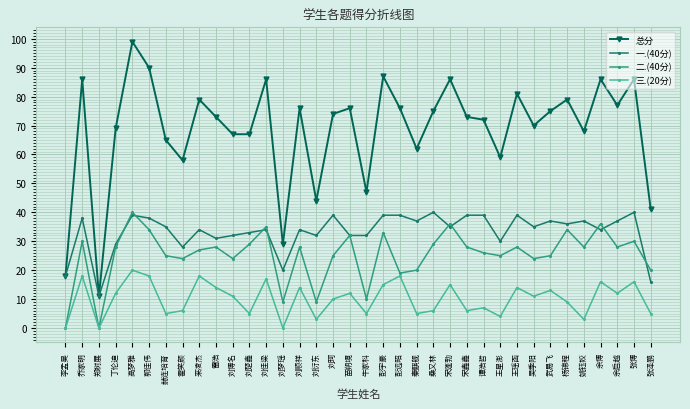

What is the value of the 二.(40分) point at the 5th from the left?

40